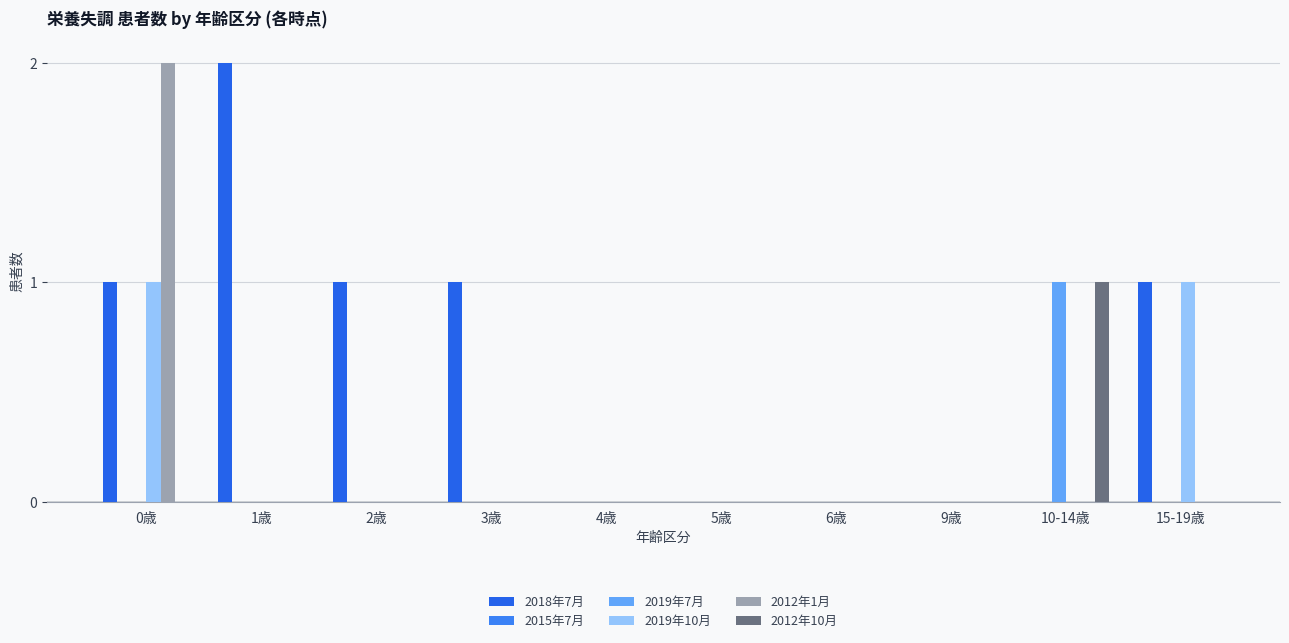

Which series has the widest spread of values?

2018年7月